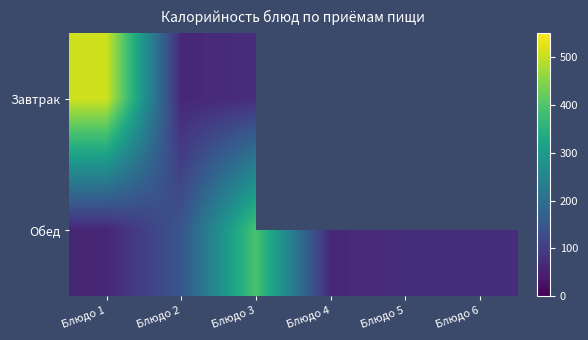

How many data points in Обед are less than 72?

2